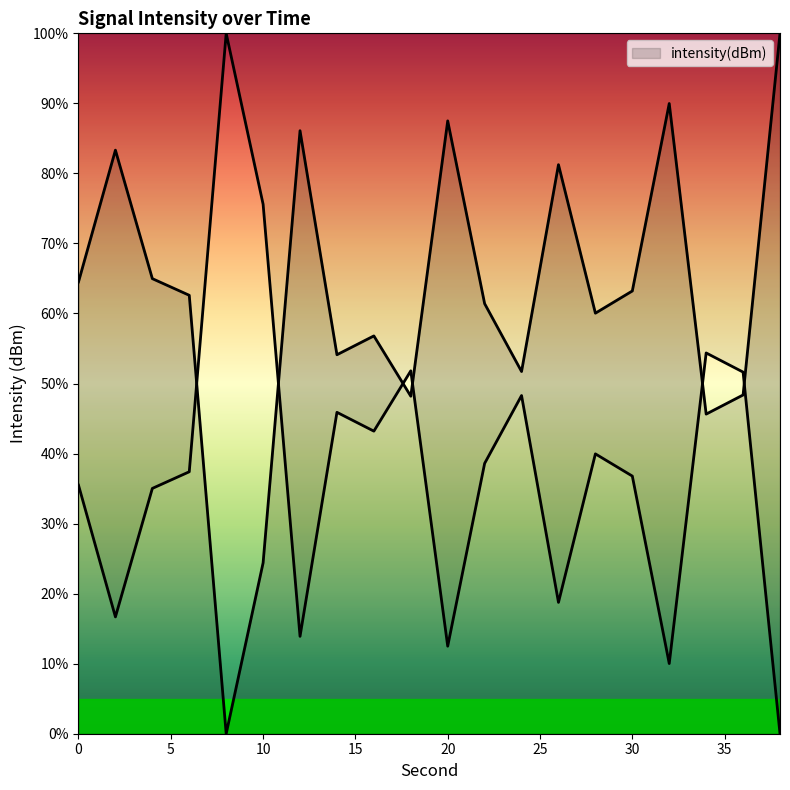

Which label corresponds to the largest value in the chart?

38